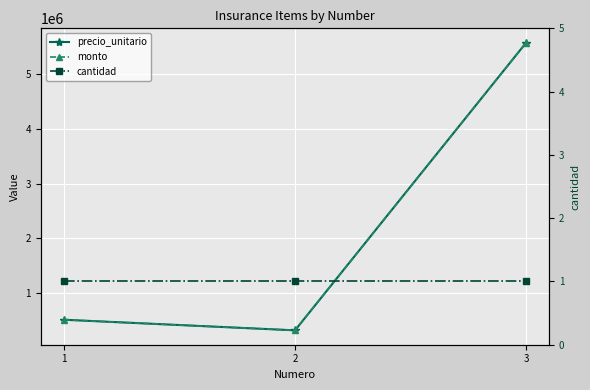

Which series changed the most between 2 and 3?

precio_unitario